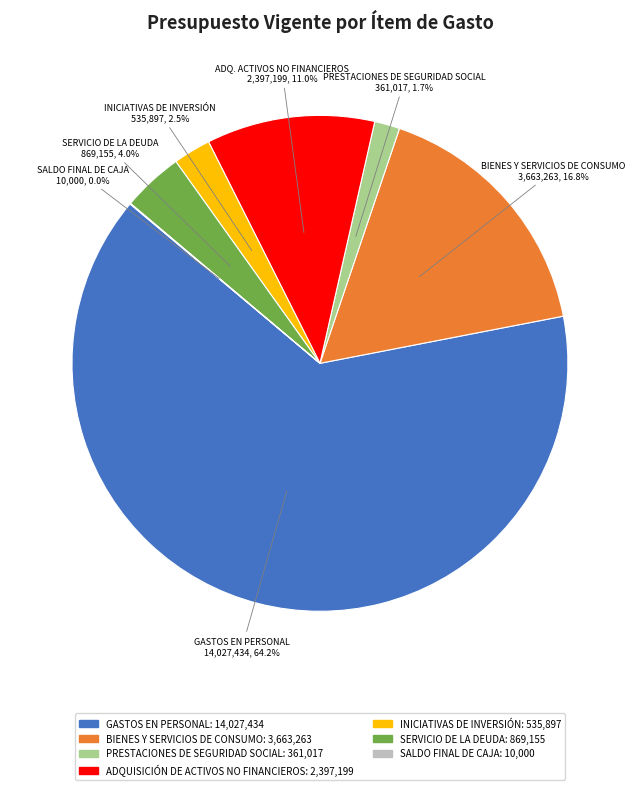

True or false: BIENES Y SERVICIOS DE CONSUMO accounts for 25% of the total.

False